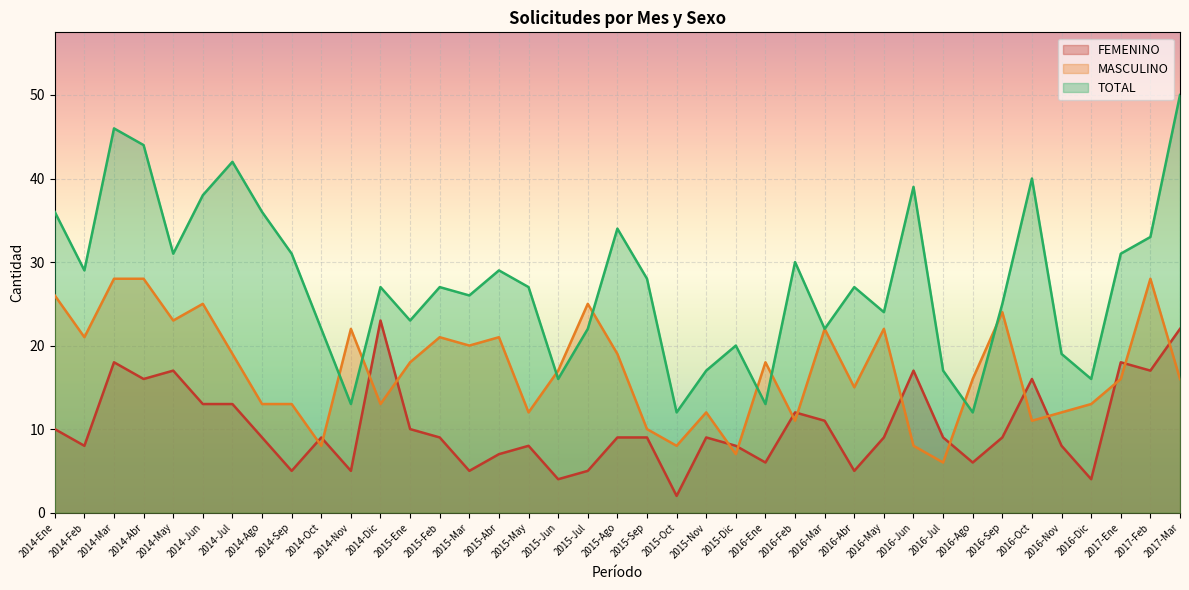

Rank the series at 2017-Mar from lowest to highest value.

MASCULINO, FEMENINO, TOTAL